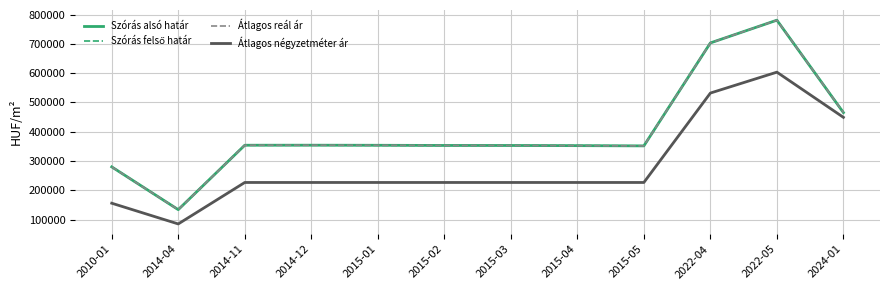

Does the chart have visible grid lines?

Yes